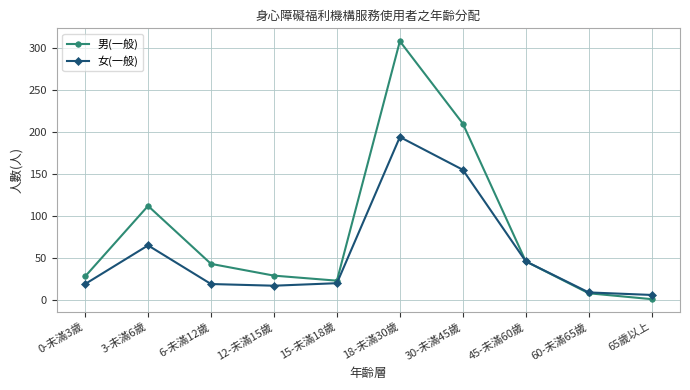

What is the label of the 2nd point from the left?

3-未滿6歲